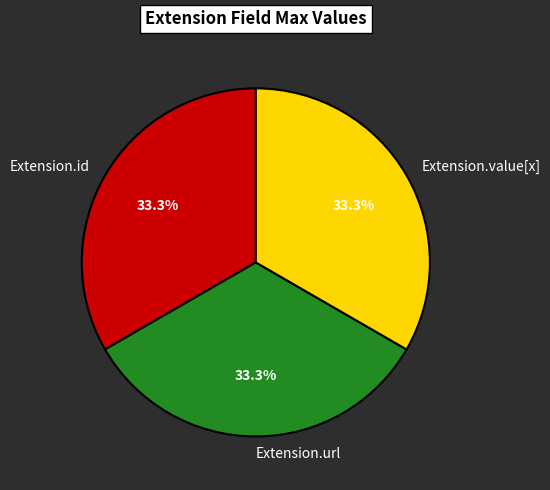

Does Extension.id represent more than half of the total?

No